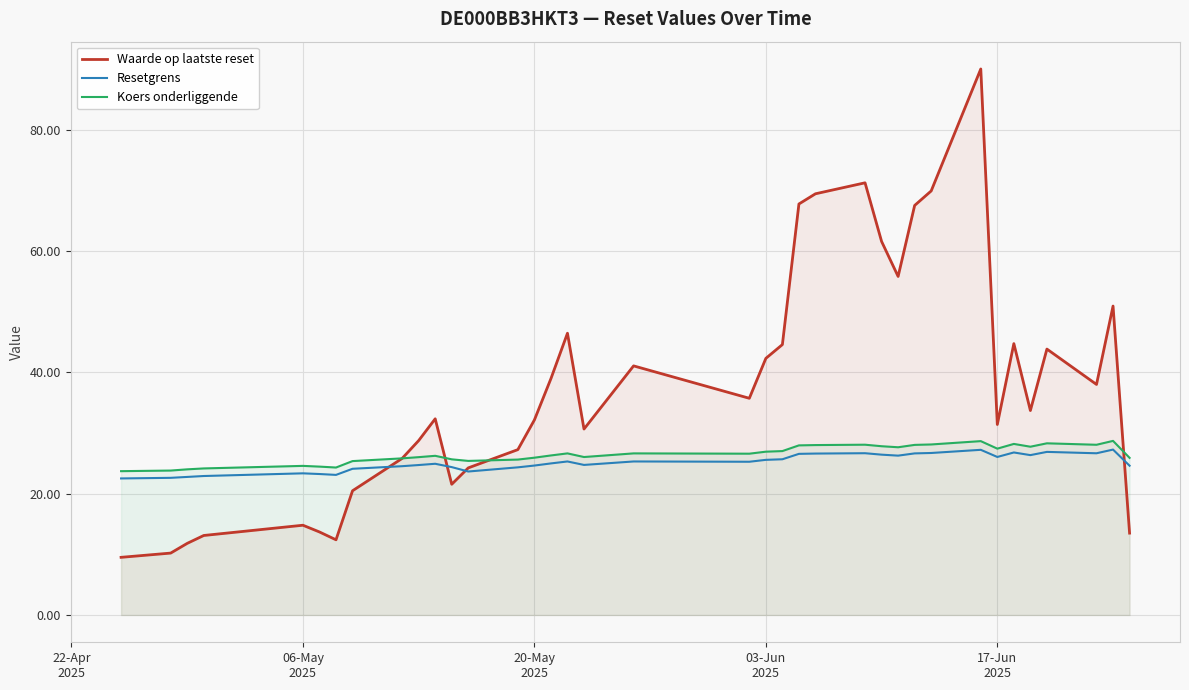

What is the maximum value for Koers onderliggende?

28.7